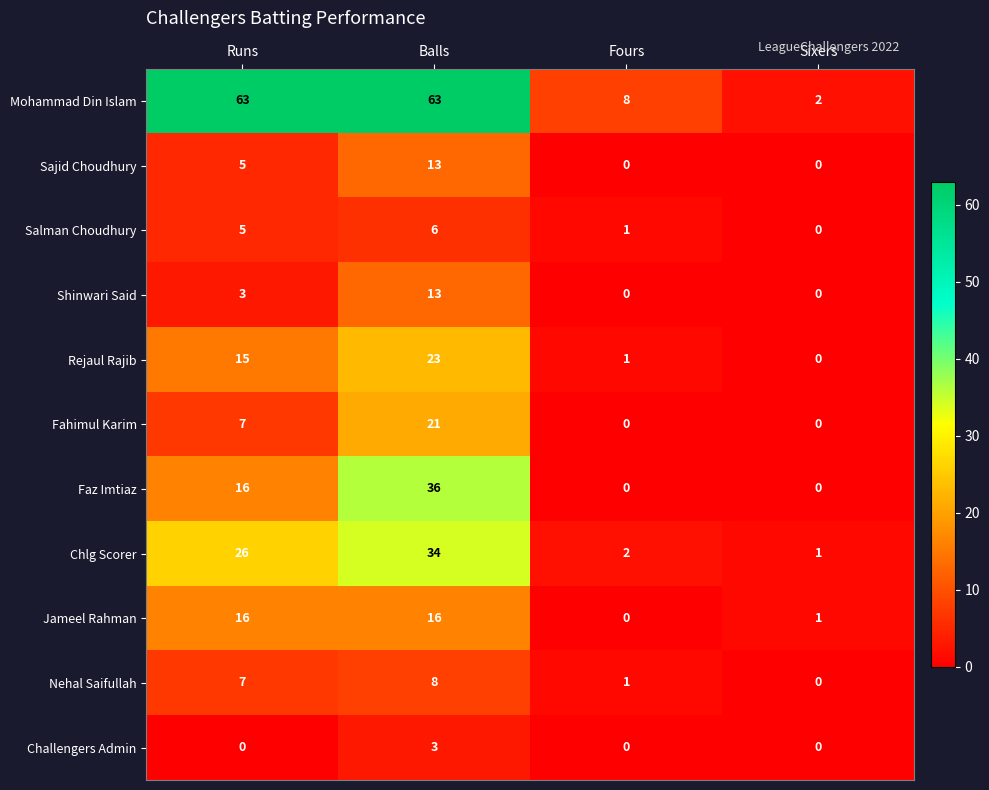

Count the Shinwari Said values in the range 0 to 13.

4